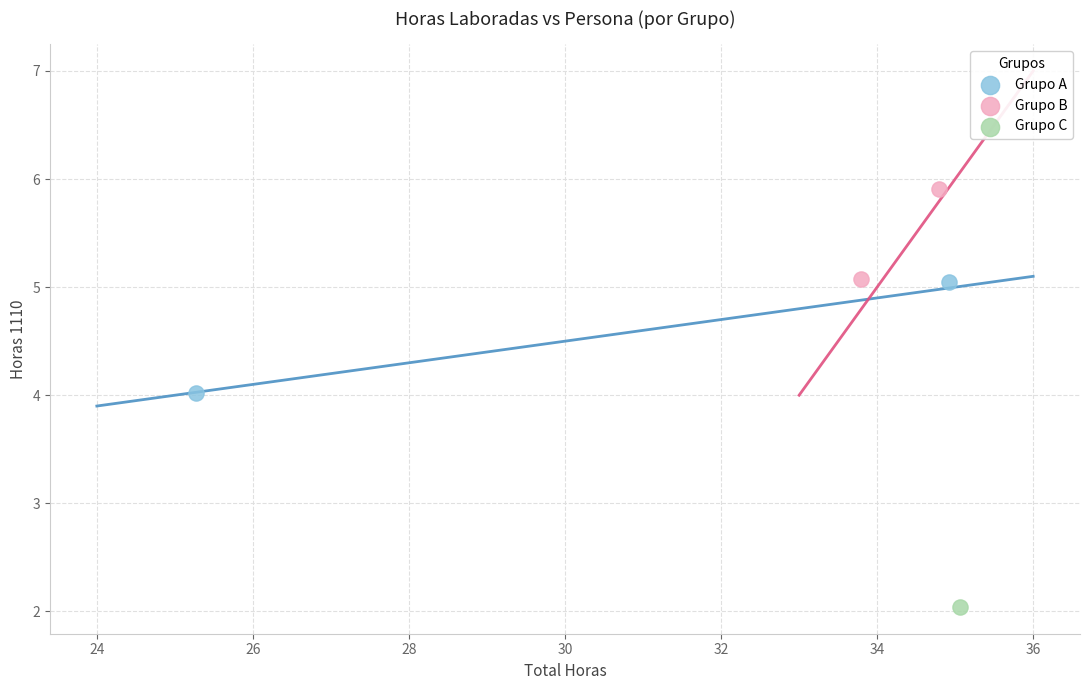

What are all the series names shown in the legend?

Grupo A, Grupo B, Grupo C